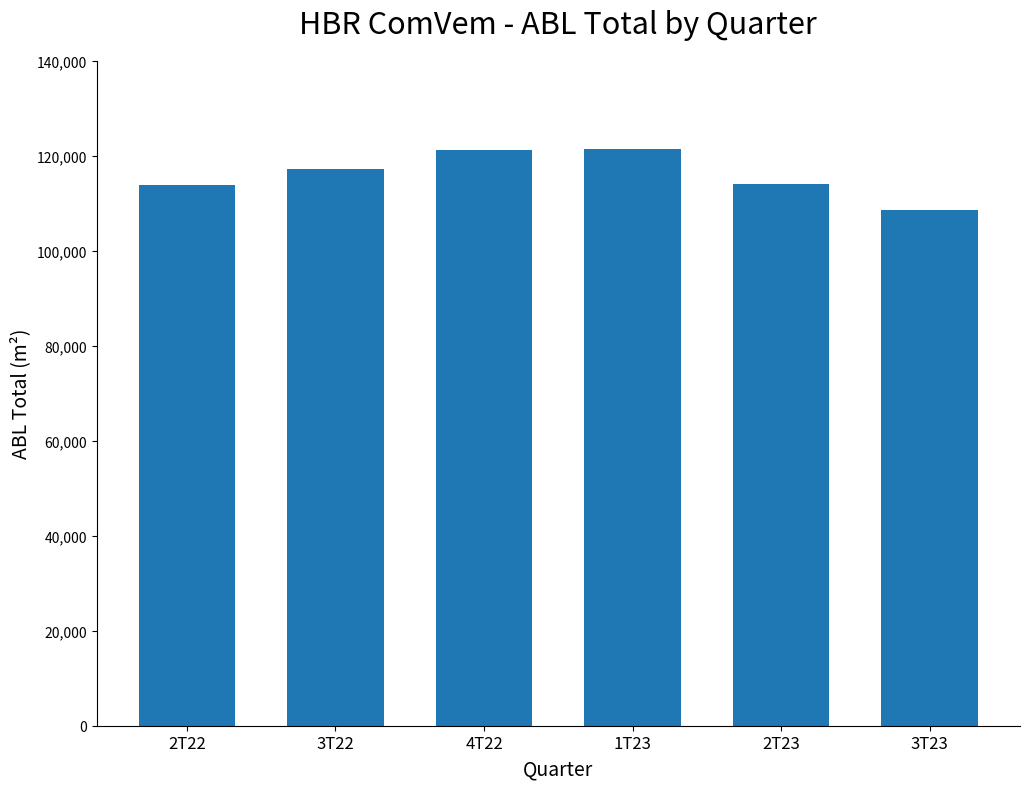

The value at 2T22 is 150388.1. True or false?

False